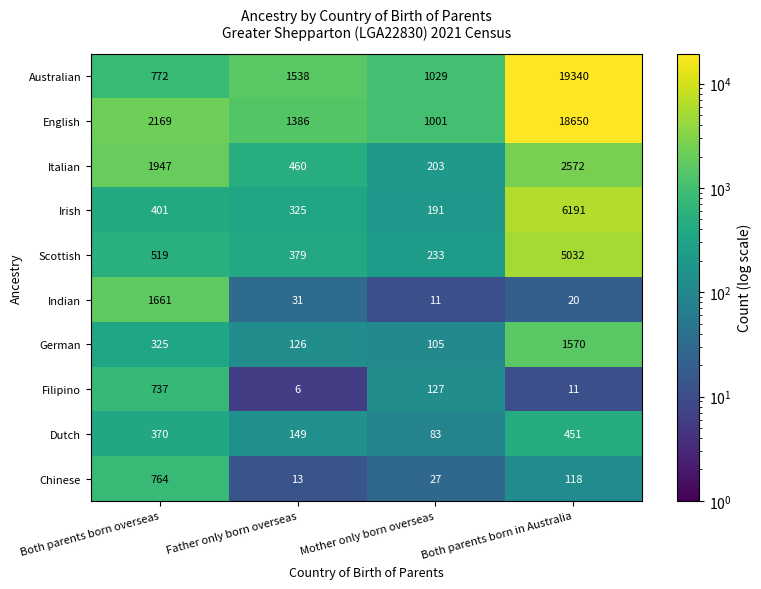

How many distinct data groups are displayed?

10